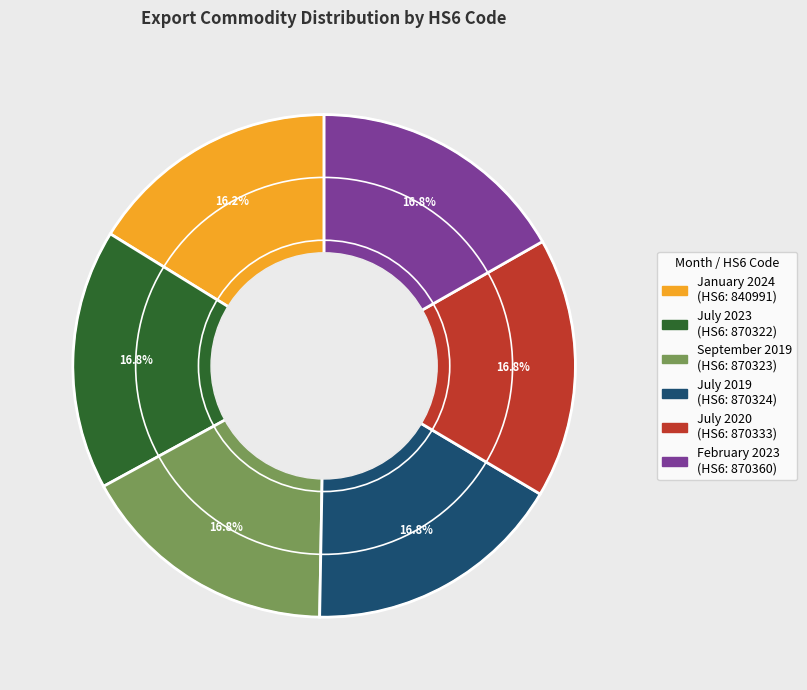

Which category has the smallest portion of the pie?

January 2024